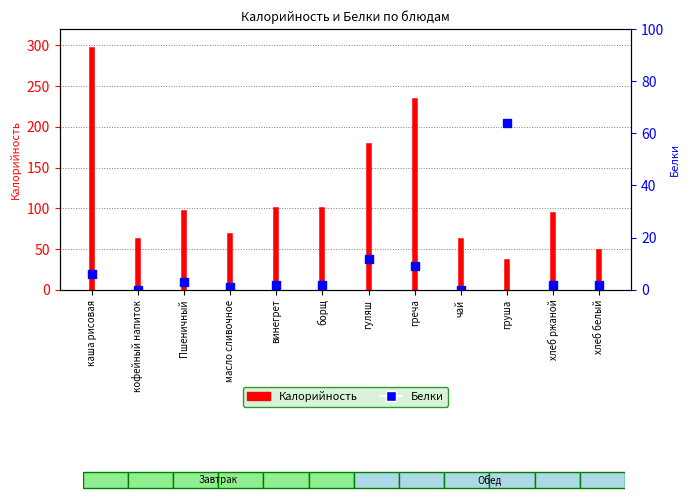

What is the label of the 2nd bar from the right?

хлеб ржаной